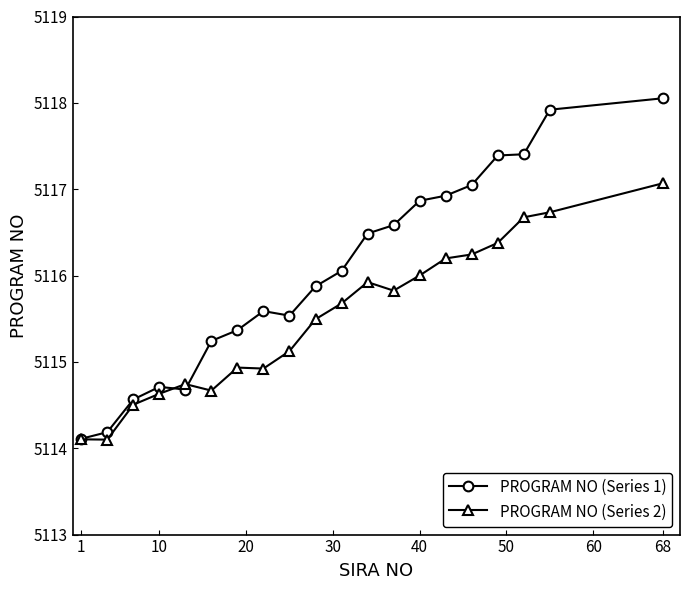

What is the value of the PROGRAM NO (Series 1) point at the 3rd from the left?

5114.6